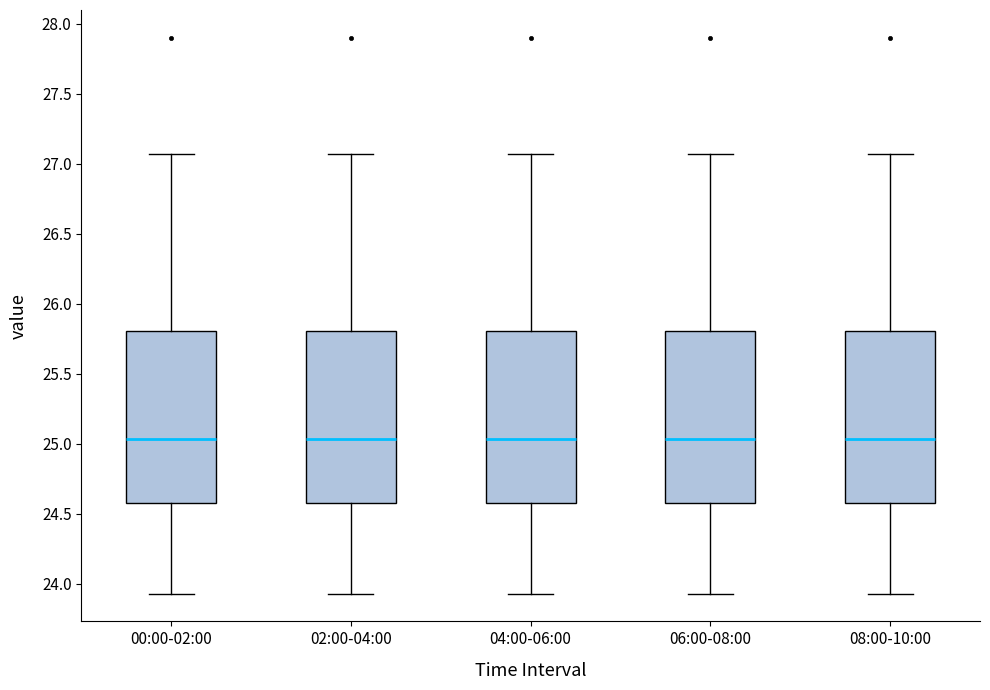

Where does the median line of the box for 02:00-04:00 sit on the y-axis? The values are not printed on the chart, so give them approximately, as read against the axis.

25.05